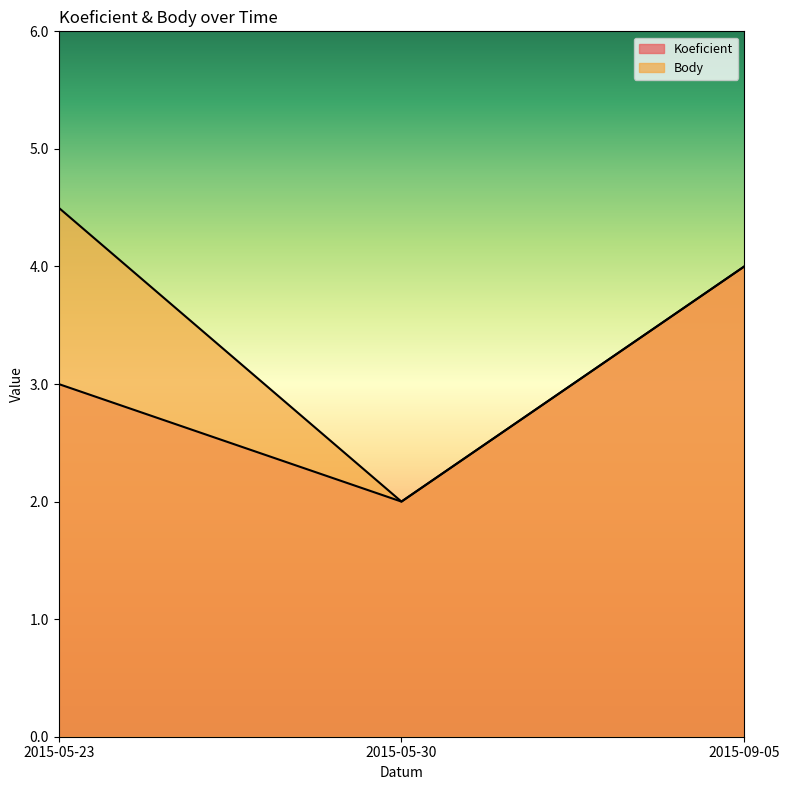

Between 2015-05-23 and 2015-09-05, which series saw the biggest shift?

Koeficient